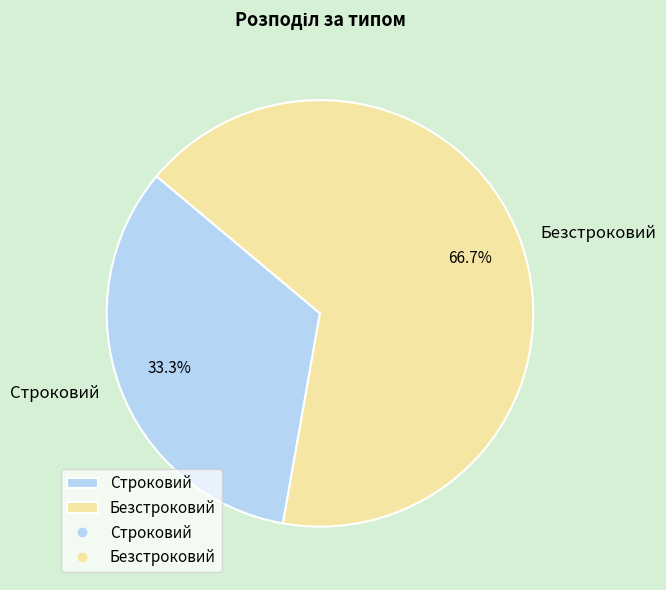

To the nearest percent, what is the difference between the Безстроковий and Строковий slice percentages?

33%